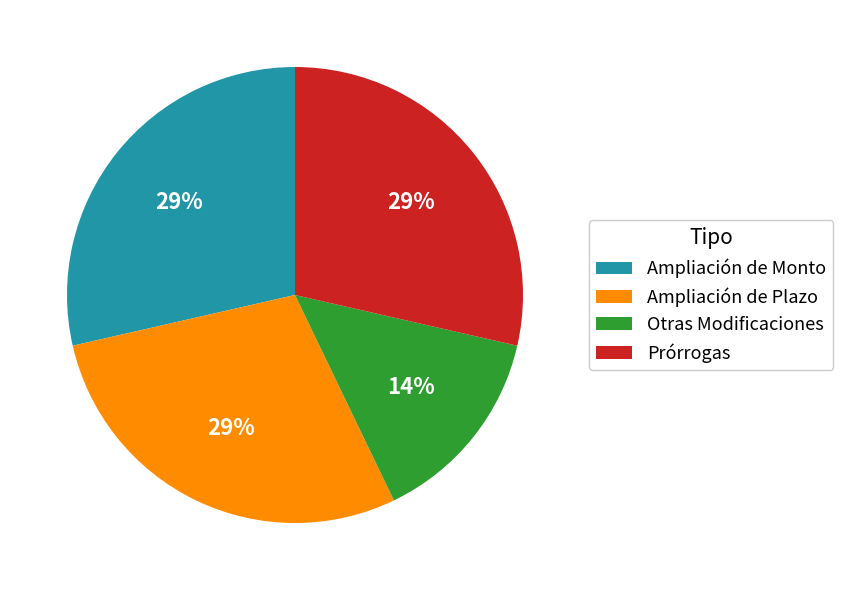

To the nearest percent, what is the combined percentage of Ampliación de Monto and Otras Modificaciones?

43%